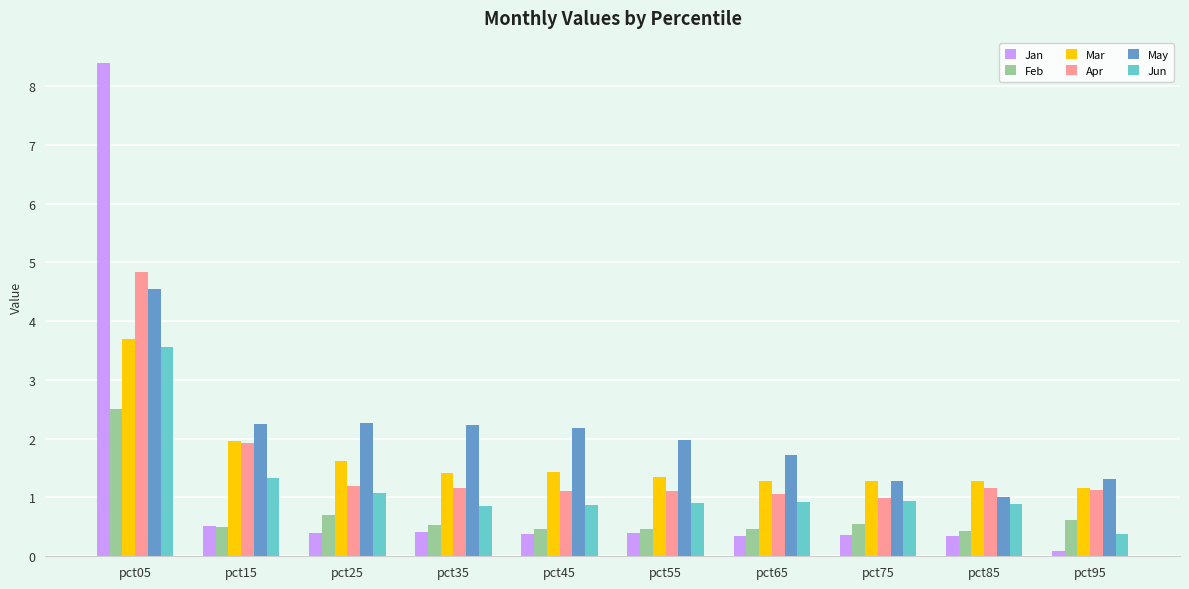

What is the sum of all Apr values?

15.7